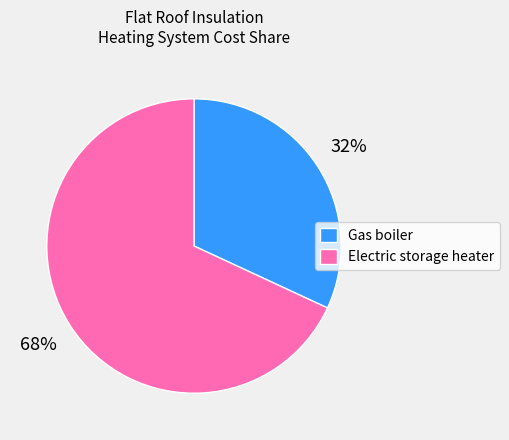

Rank the categories by value from lowest to highest.

Gas boiler, Electric storage heater